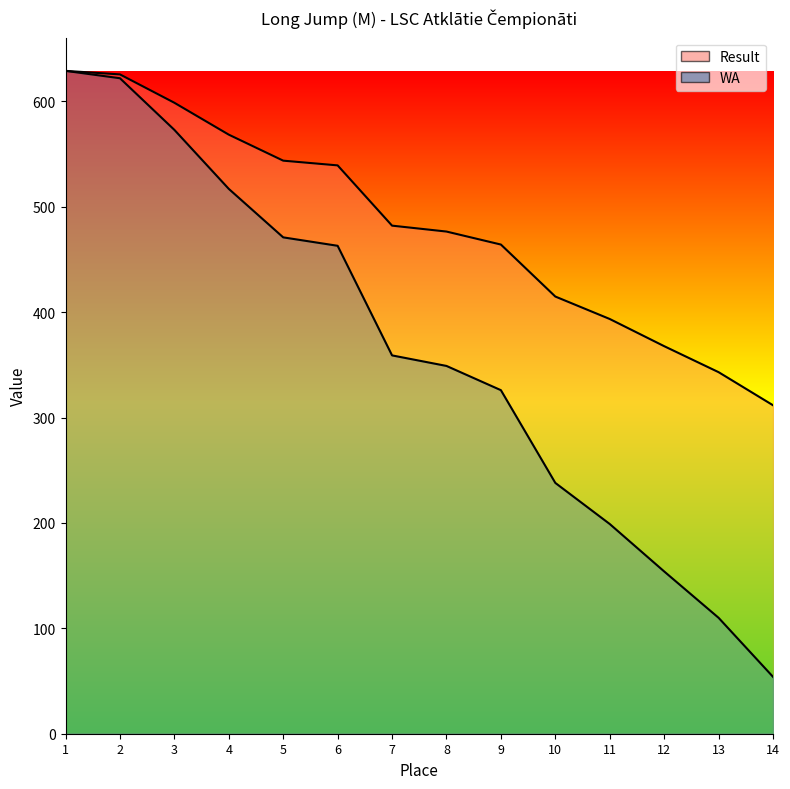

Rank the series at 10 from lowest to highest value.

WA, Result